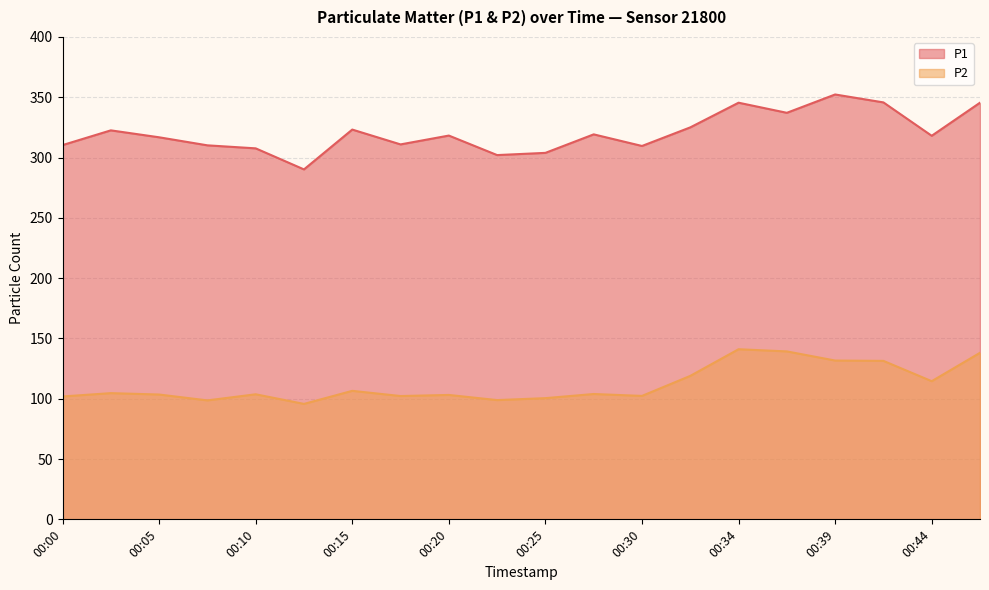

What is the sum of all P1 values?

6413.9